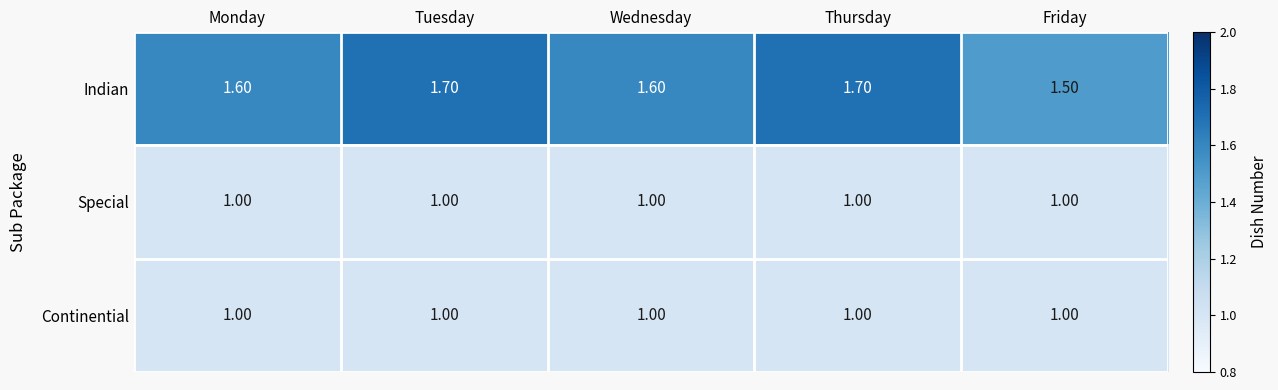

Which series has the largest total across all categories?

Indian